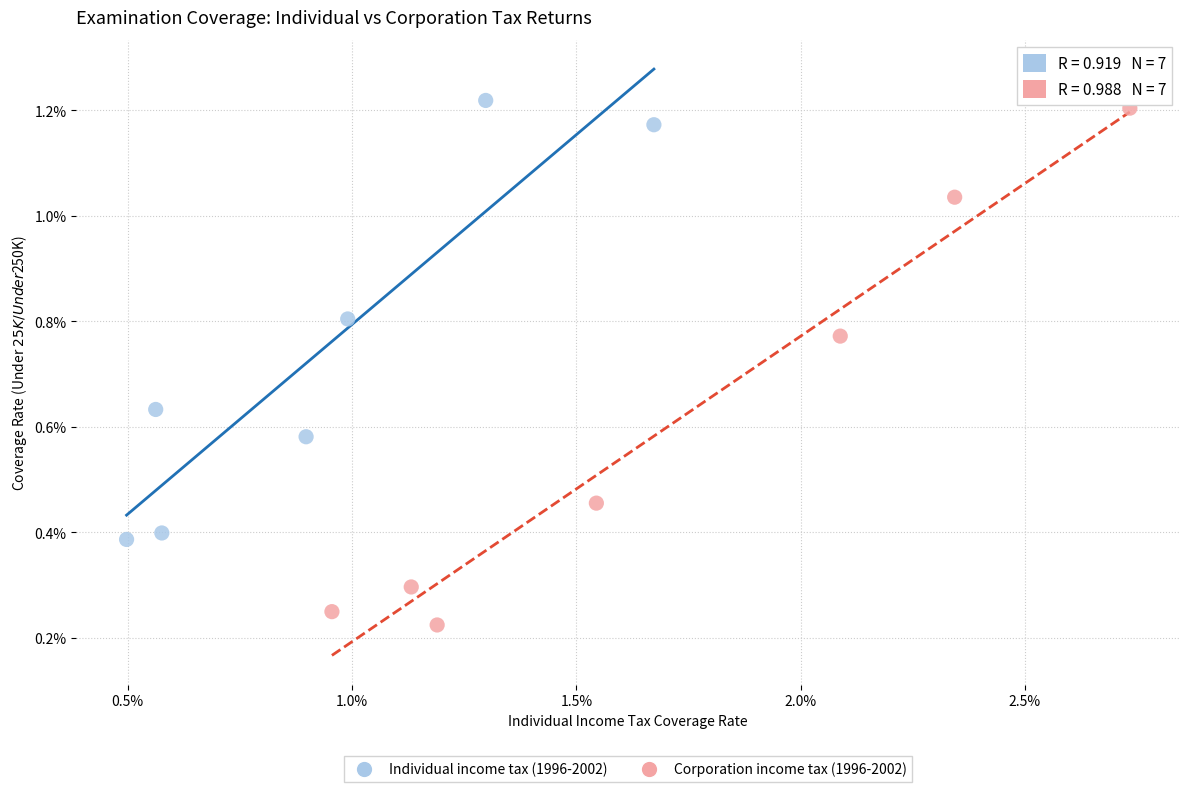

What are all the series names shown in the legend?

Individual income tax (1996-2002), Corporation income tax (1996-2002)